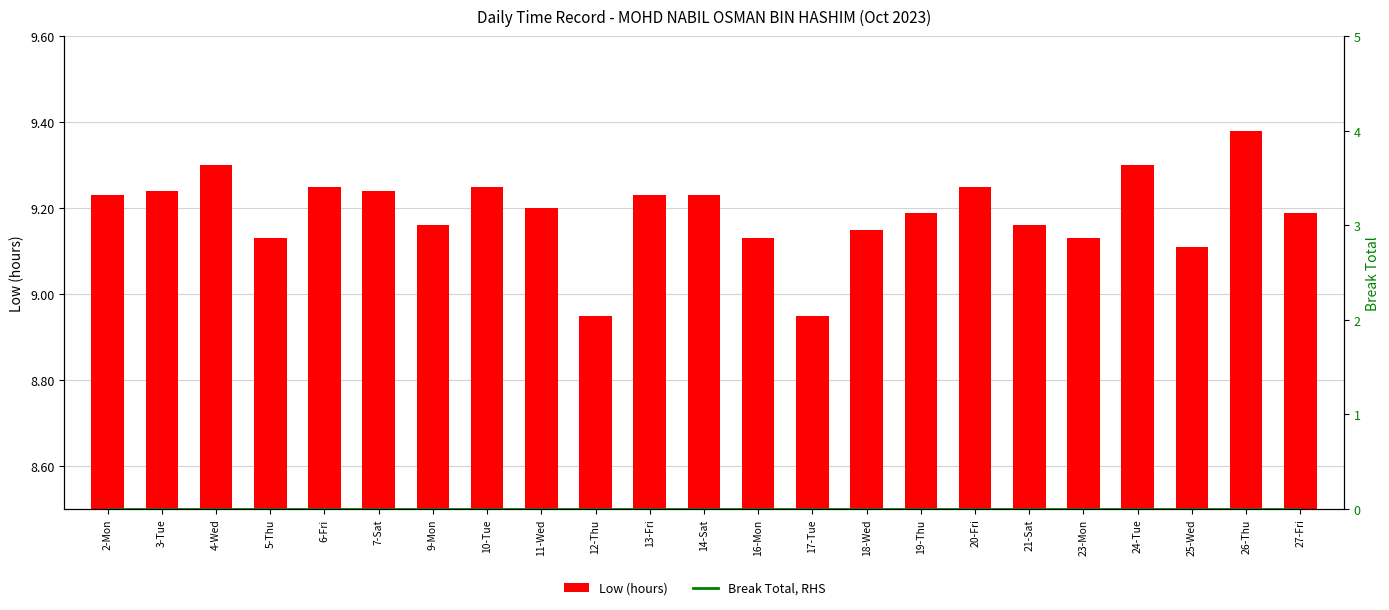

What are all the series names shown in the legend?

Low (hours), Break Total, RHS